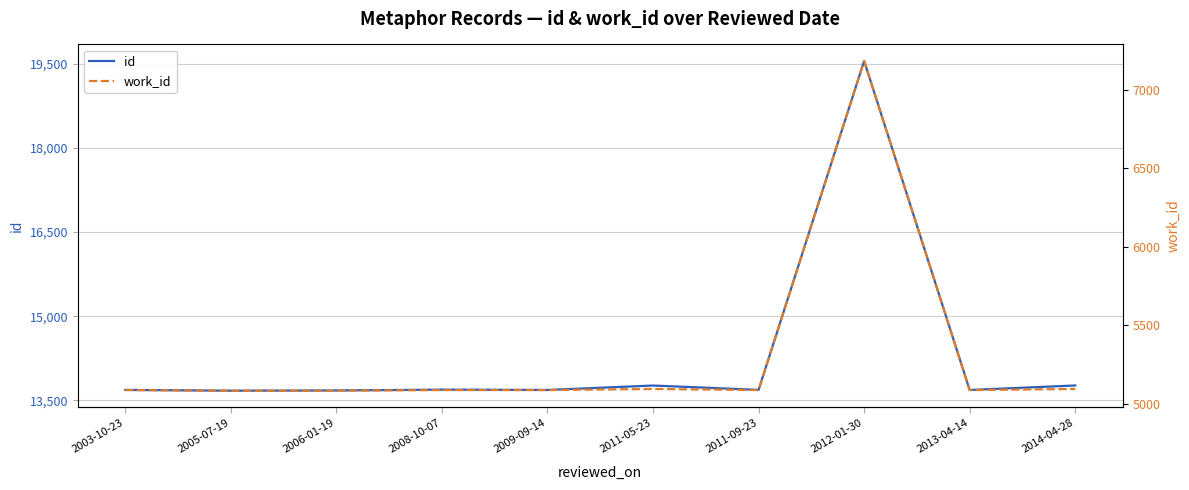

At which category does the chart reach its peak across all series?

2012-01-30